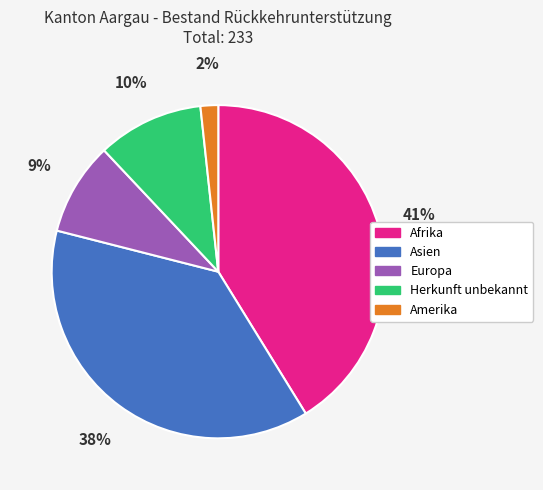

What is the smallest slice in the pie chart?

Amerika